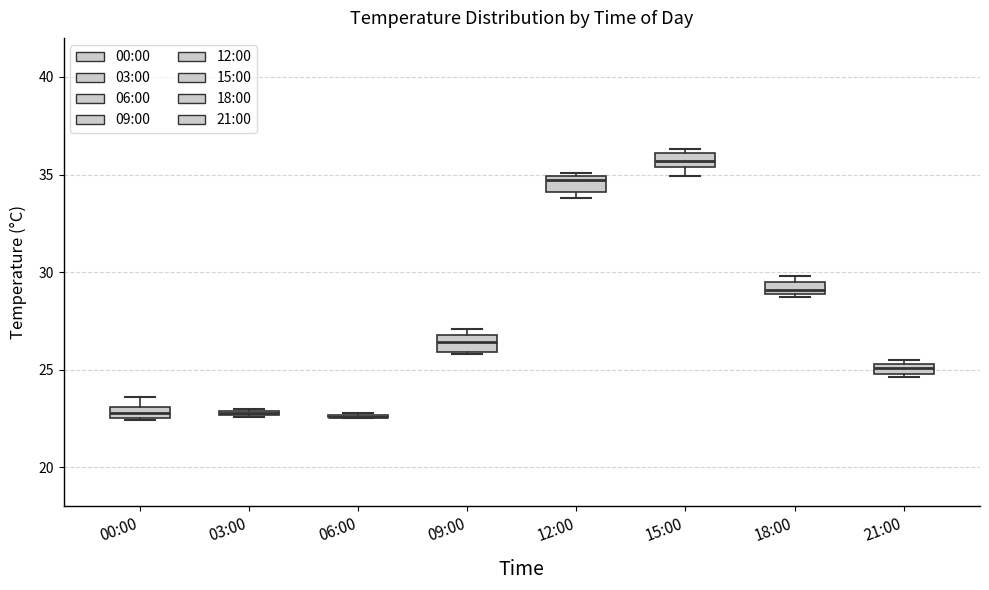

Where is the upper edge of the box for 15:00 on the y-axis? The values are not printed on the chart, so give them approximately, as read against the axis.

36.0